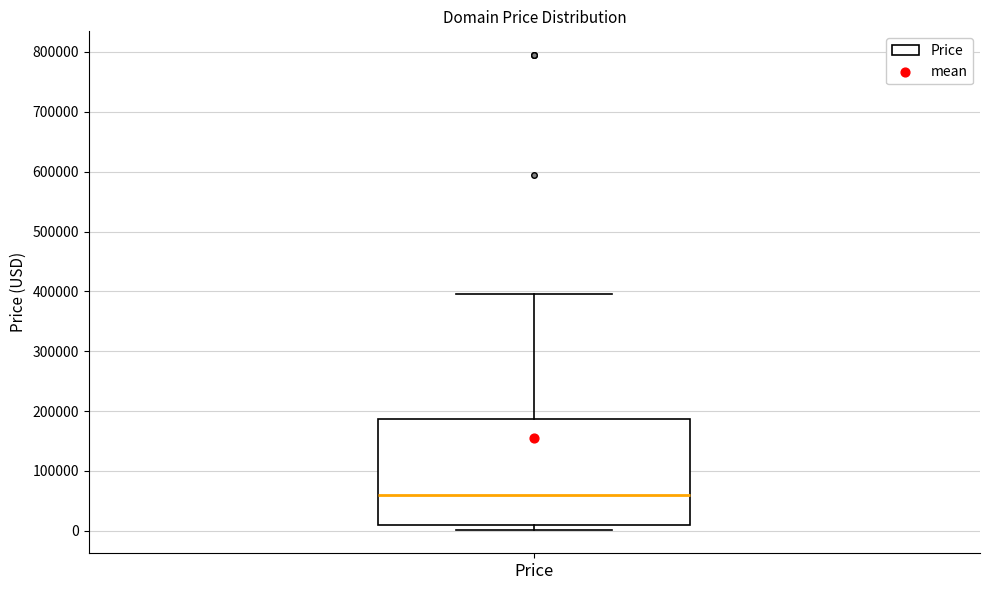

Read this box plot against the y-axis: the position of the median line, the range covered by the box, and the ends of both whiskers. The values are not printed on the chart, so give them approximately, as read against the axis.

median 60000, box 10000 to 190000, whiskers 0 to 390000